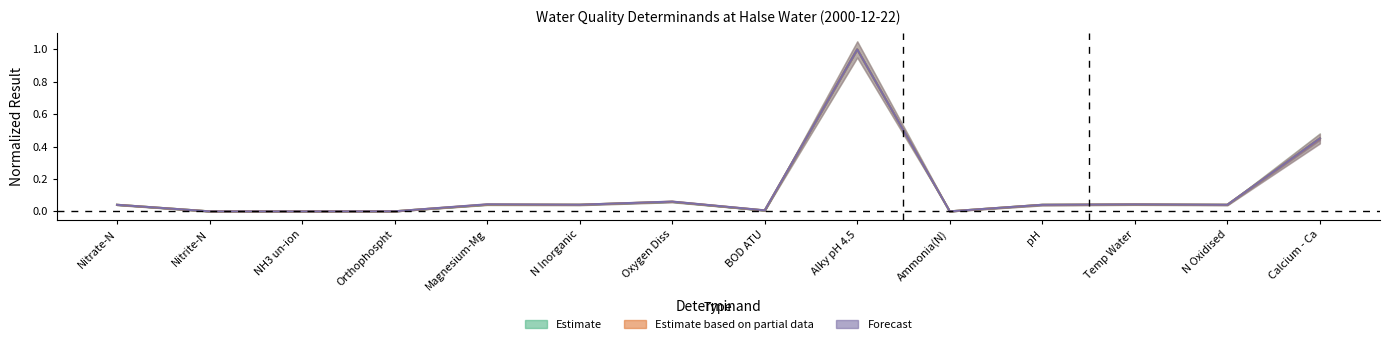

What are all the series names shown in the legend?

Estimate, Estimate based on partial data, Forecast